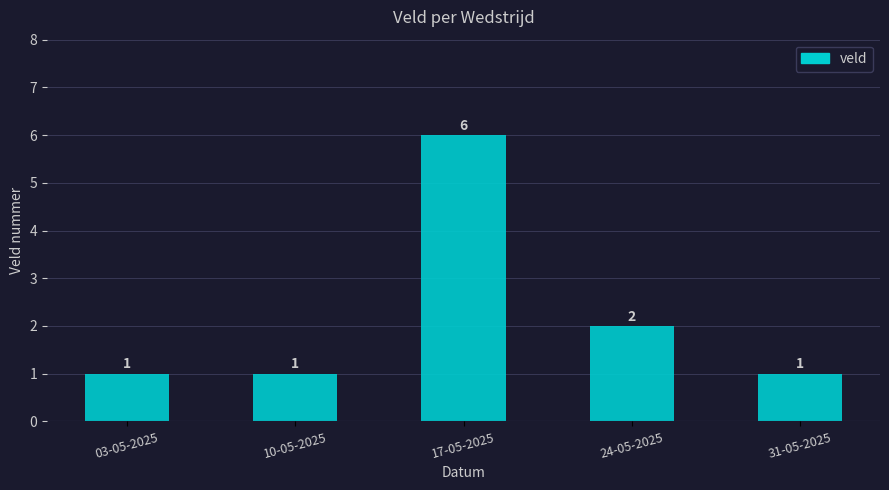

What is the label of the 3rd bar from the right?

17-05-2025